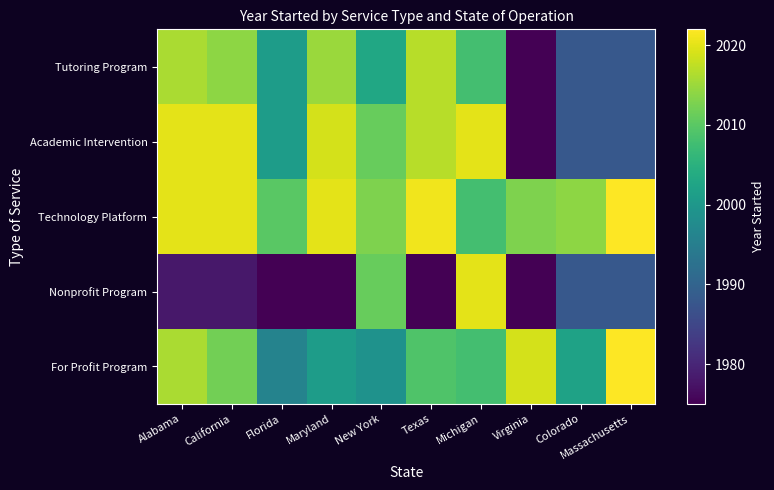

At how many categories does at least one series exceed 2014?

7